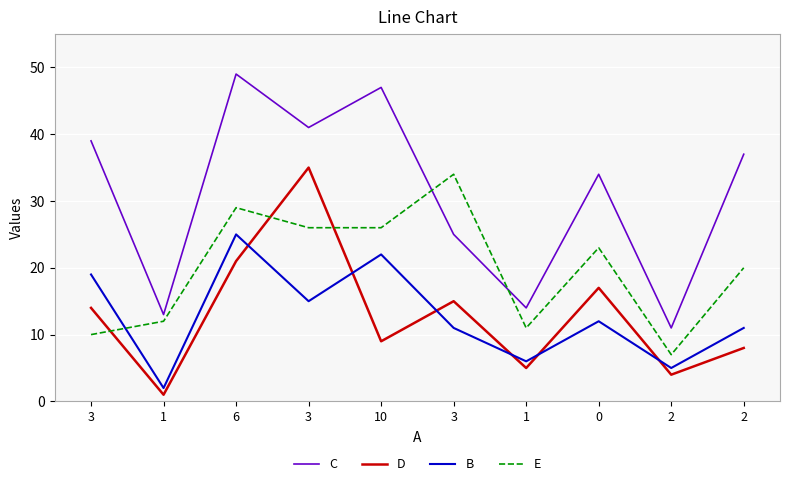

Is this an area chart (filled region under the line)?

No